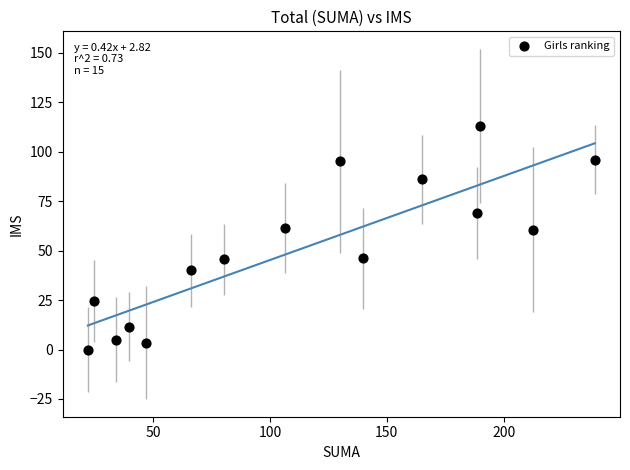

What is the range of X values (max minus min)?

217.0